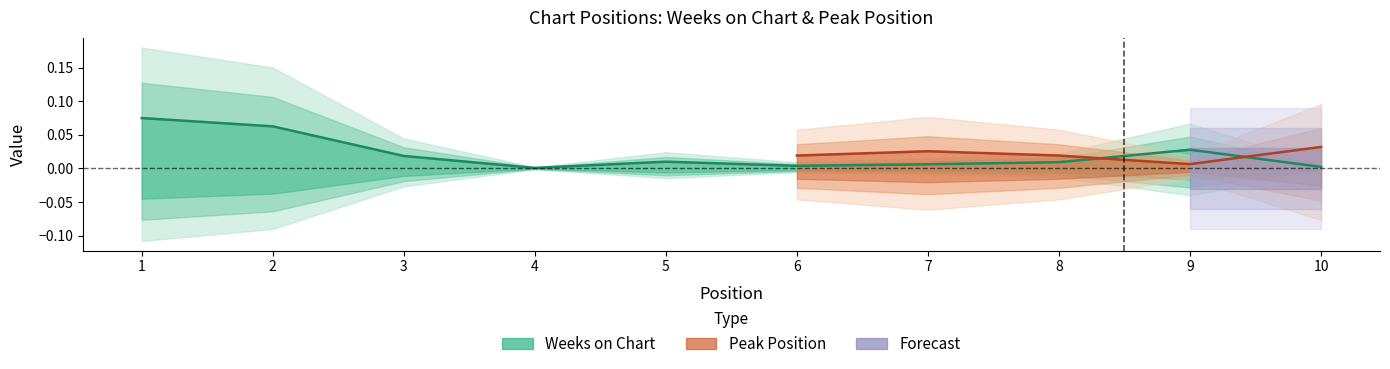

True or false: the data shows 0.0 at 10.

True